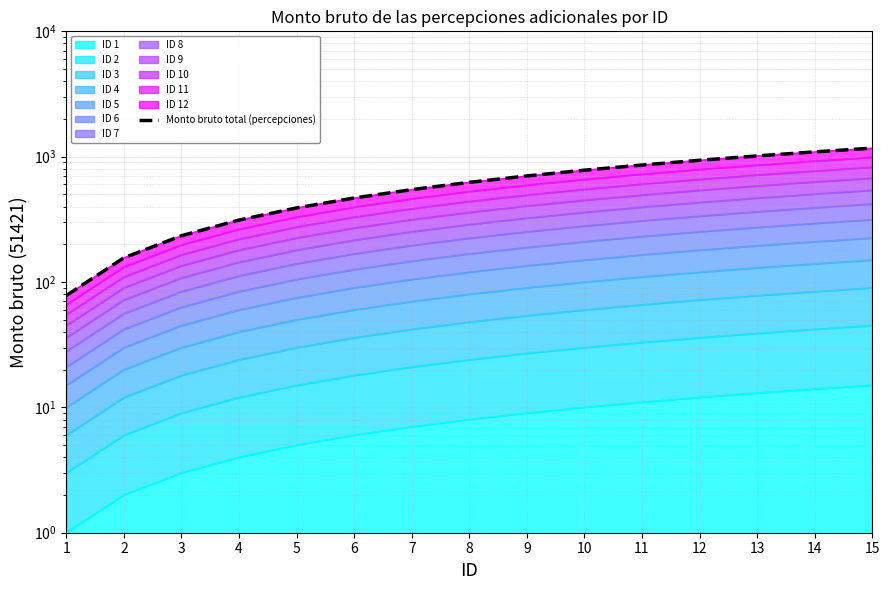

Read the value at 10, to the nearest 100.

800